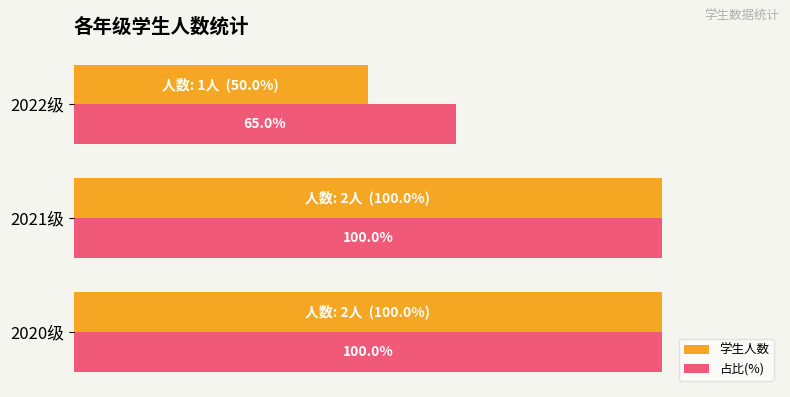

At which label does 学生人数 reach its minimum?

2022级